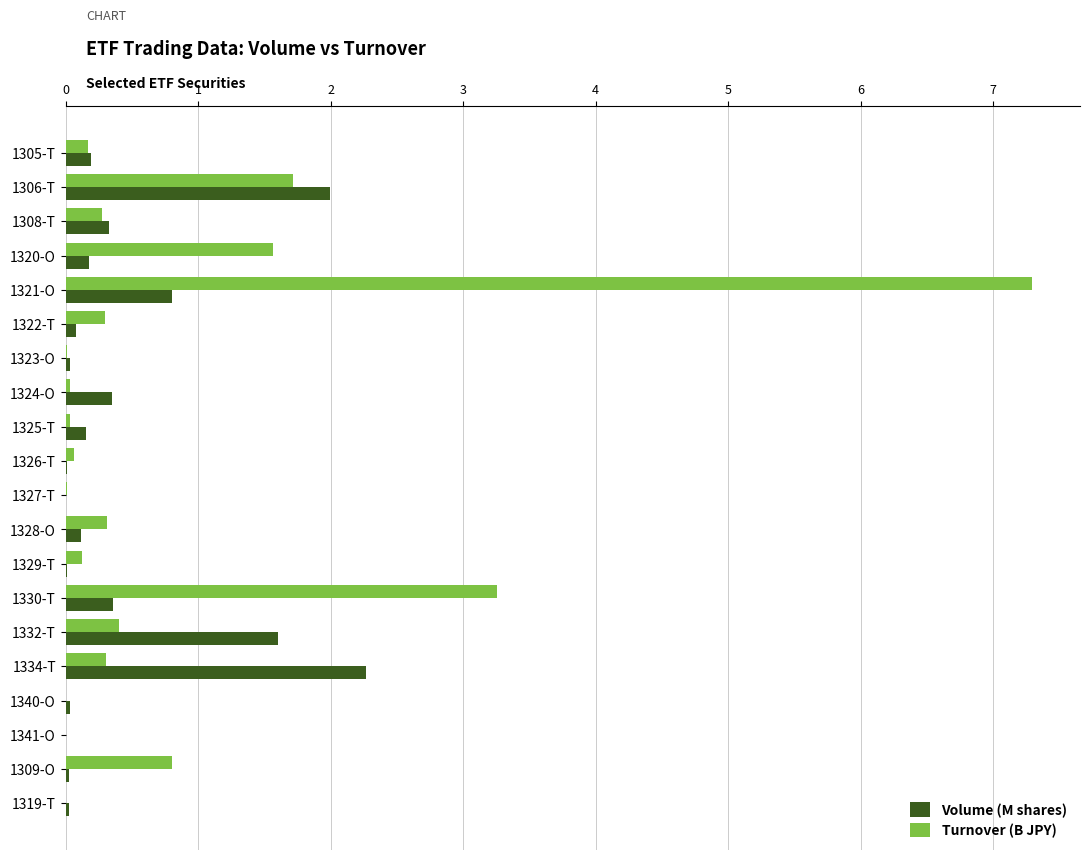

True or false: Turnover (B JPY) has a value of 1.6 at 1320-O.

True